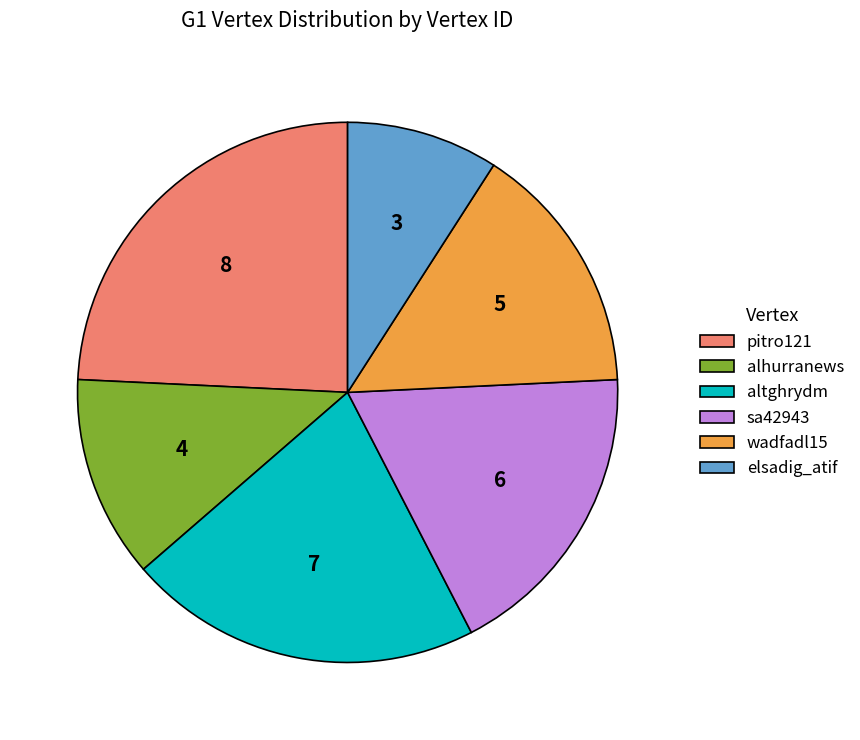

Approximately how many times larger is the value at alhurranews compared to altghrydm?

0.6